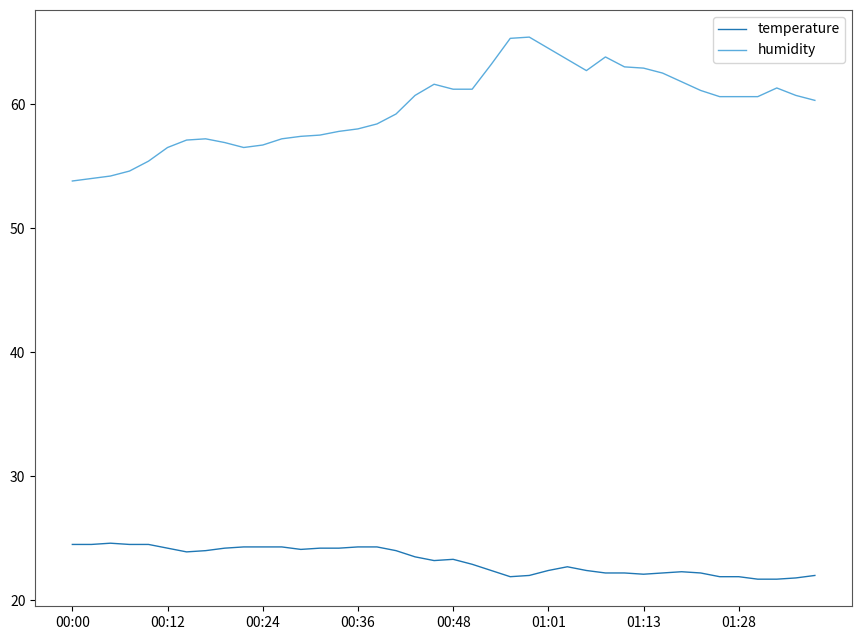

What is the maximum value for humidity?

65.4